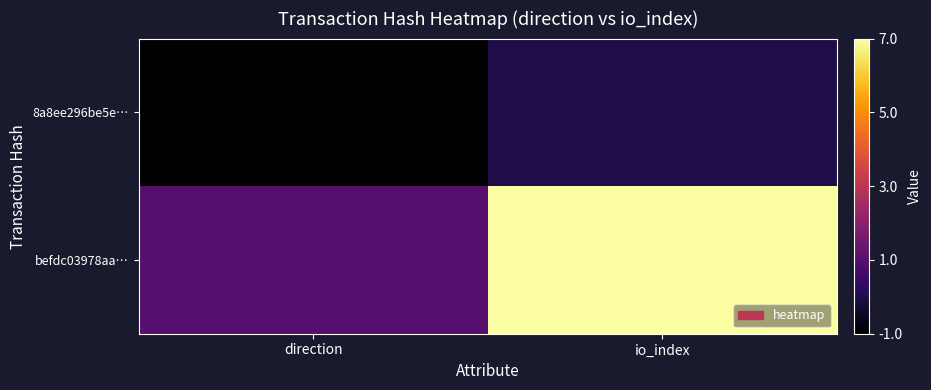

Between direction and io_index, which is larger?

io_index